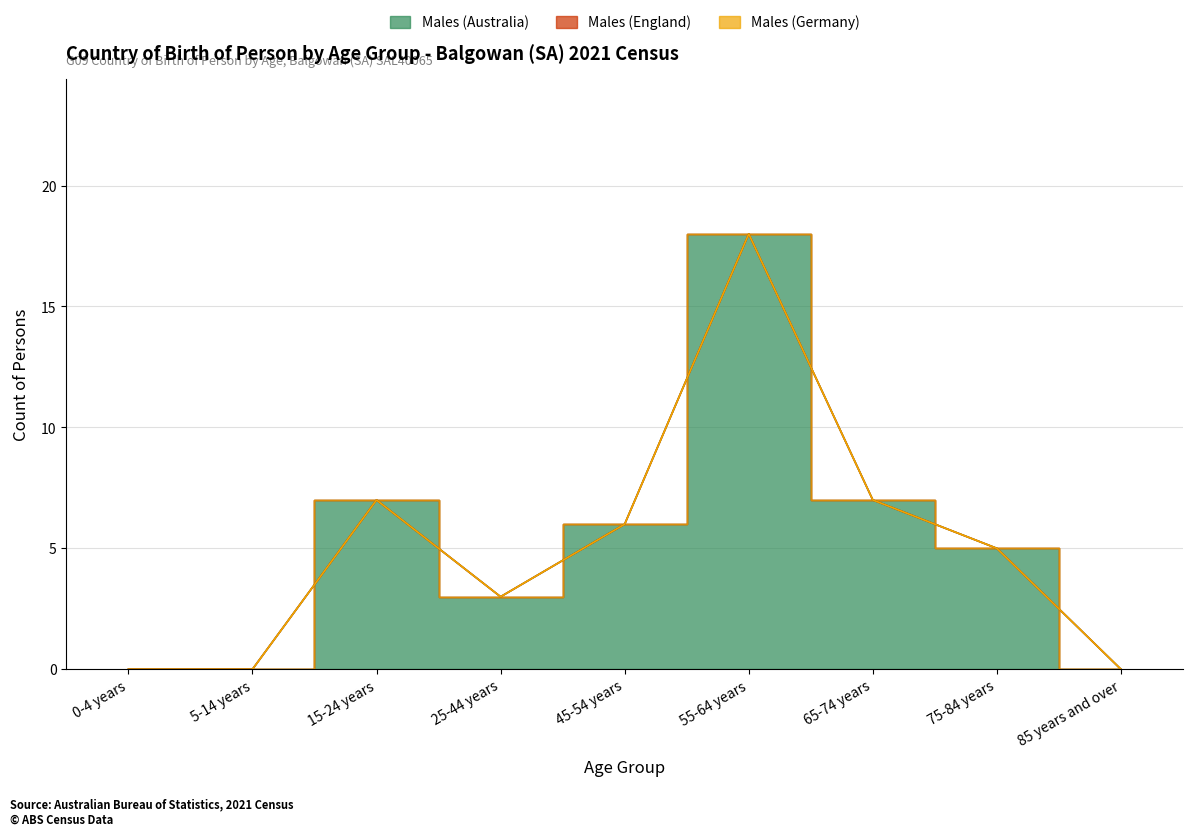

Is the value of Males (Australia) at 55-64 years greater than the value of Males (Germany) at 45-54 years?

Yes